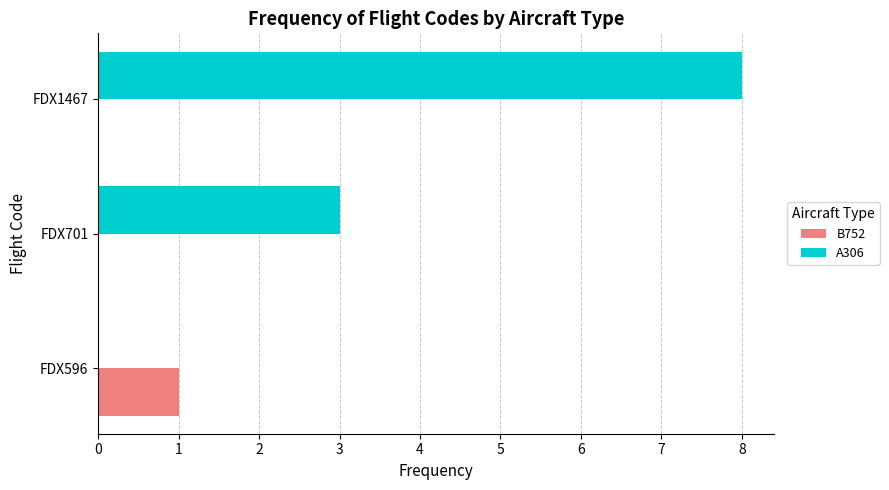

Which category has the highest value in the A306 series?

FDX1467